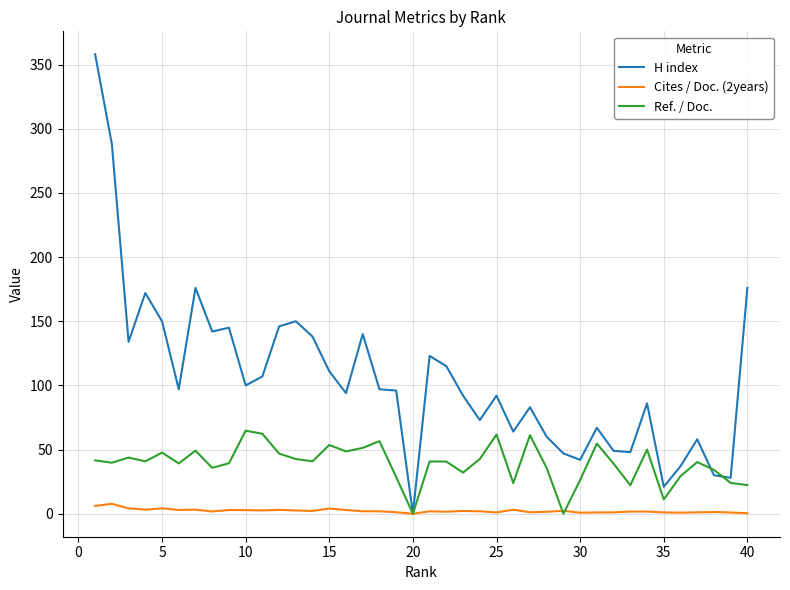

Which series has the largest range (max minus min)?

H index